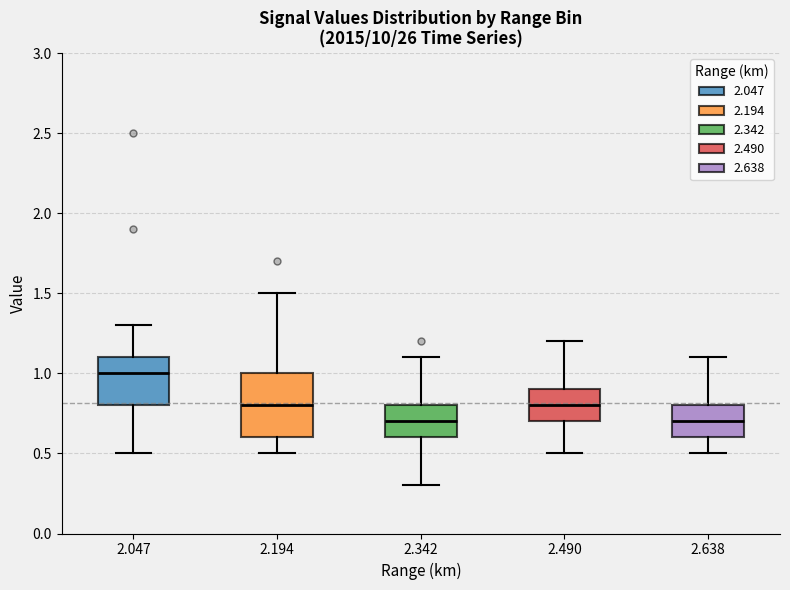

Where does the upper whisker of the box at x = 2.194 end on the y-axis? The values are not printed on the chart, so give them approximately, as read against the axis.

1.5